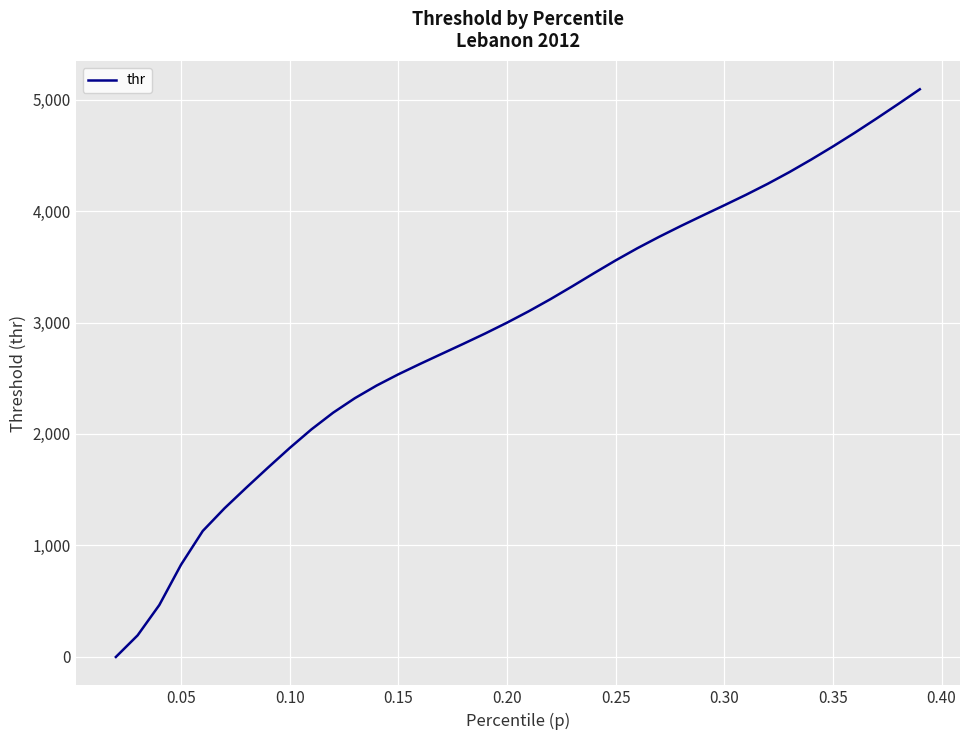

What is the maximum value shown in the chart?

5094.5